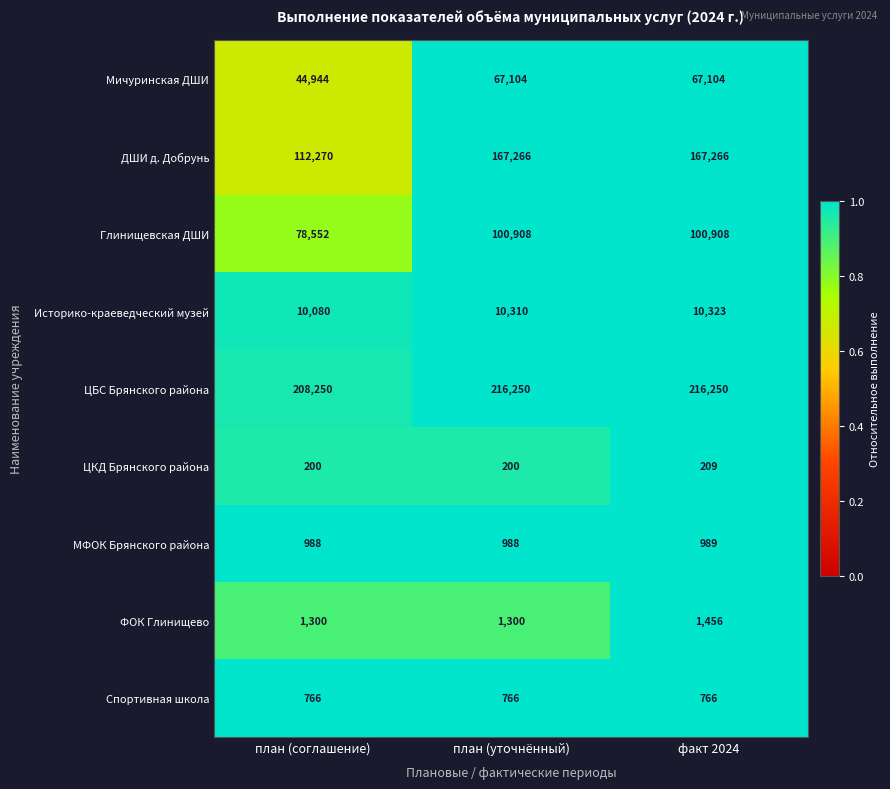

True or false: ФОК Глинищево has a value of 1300 at план (уточнённый).

True